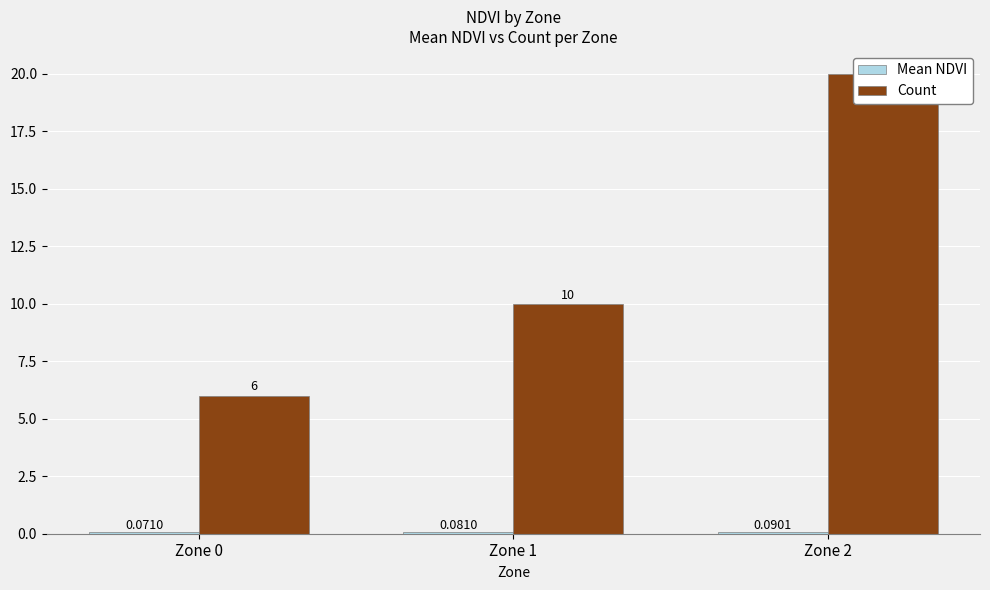

What is the greatest value displayed?

20.0